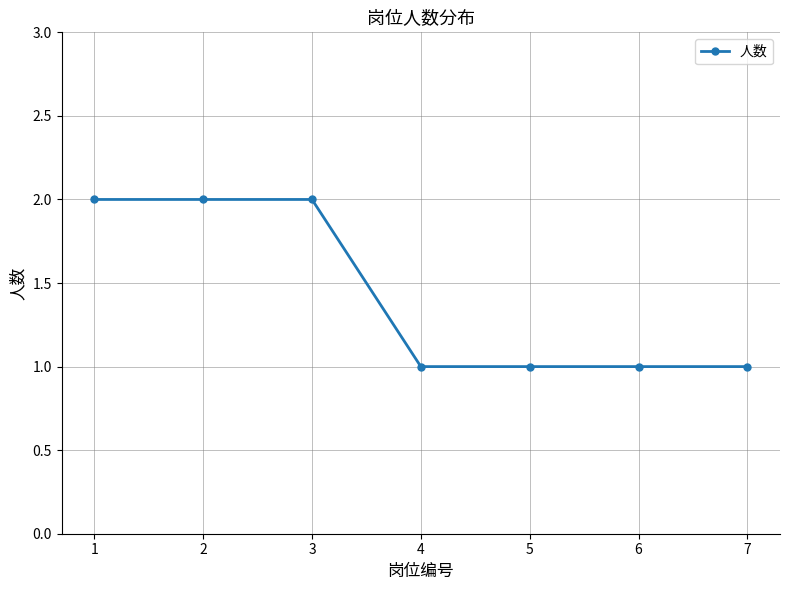

The chart shows a value of 1 at 2. True or false?

False